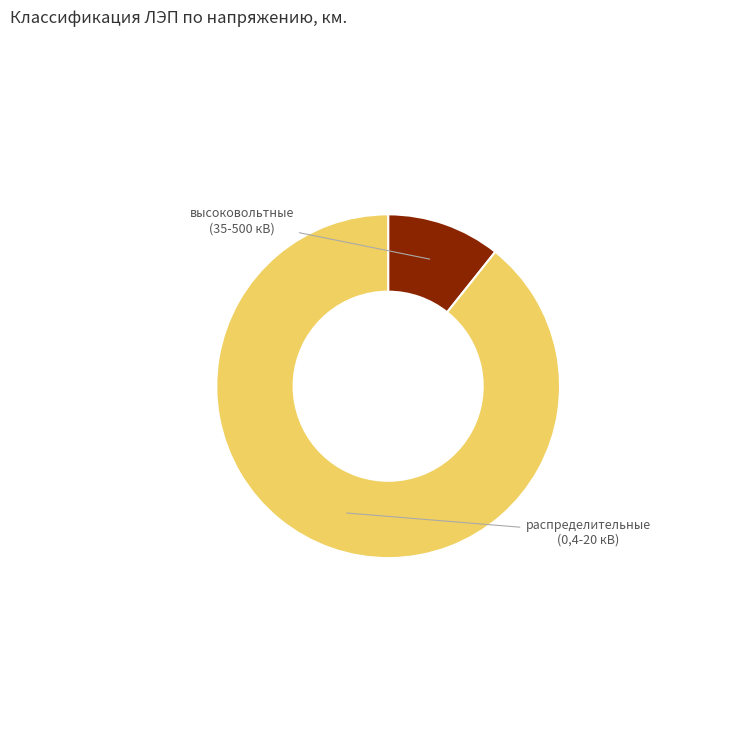

Does any single category account for the majority?

Yes